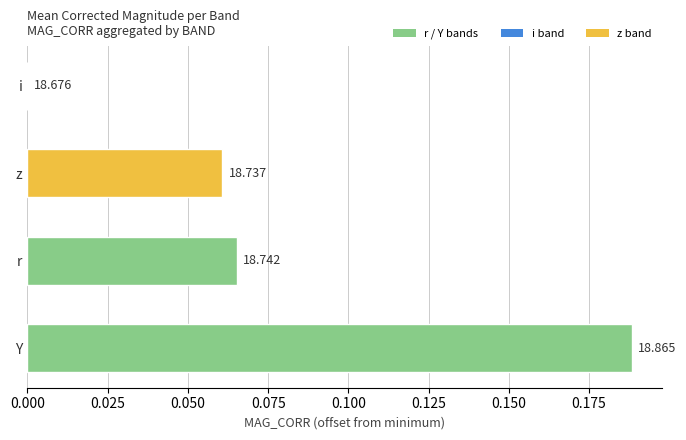

What is the maximum value shown in the chart?

0.2